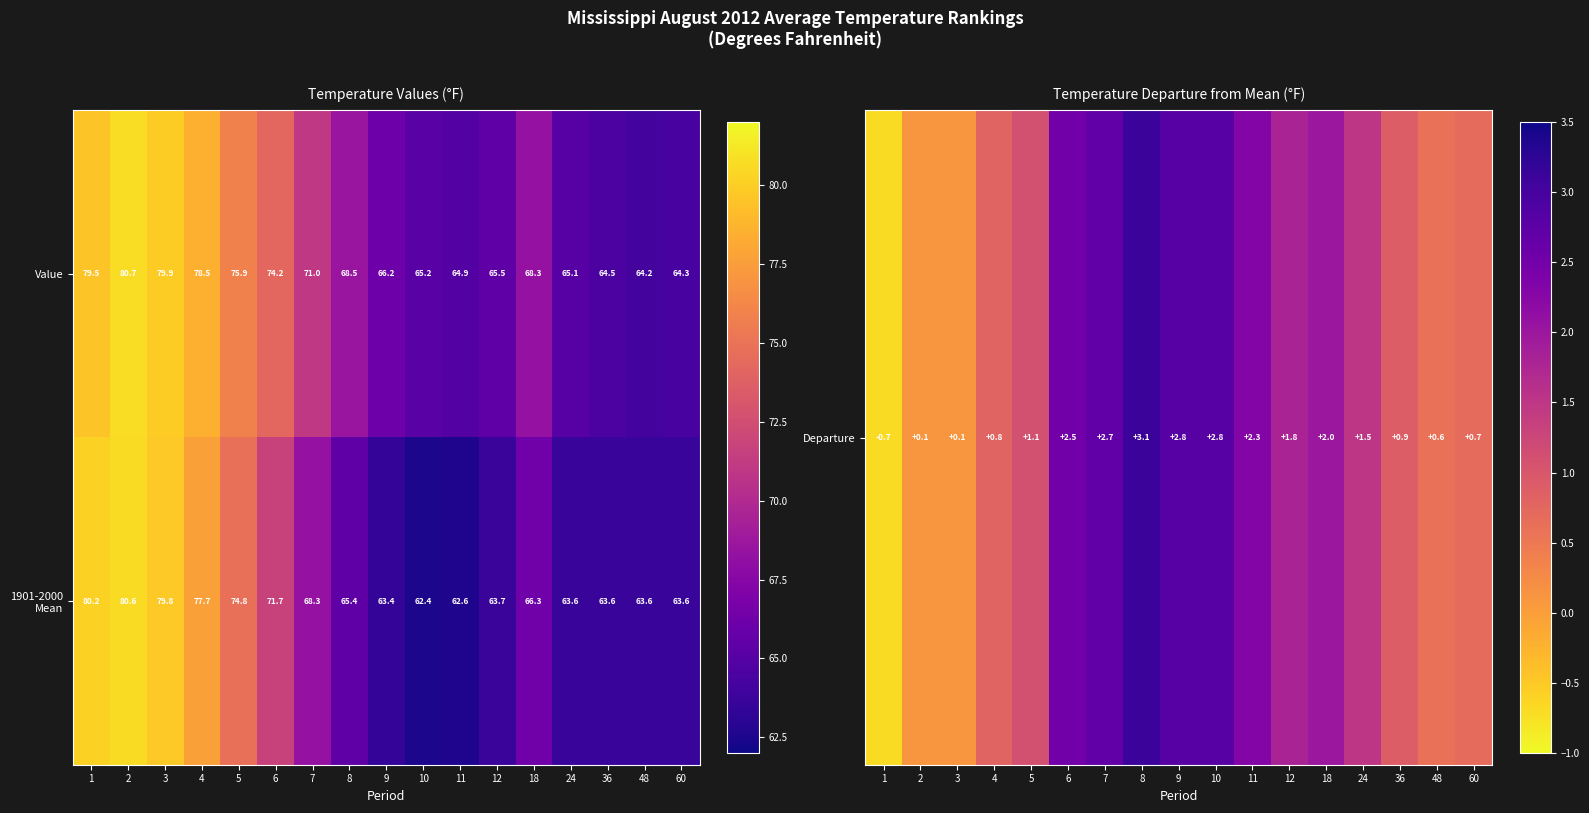

What is the difference between the second highest and second lowest values in the Value series?

15.6